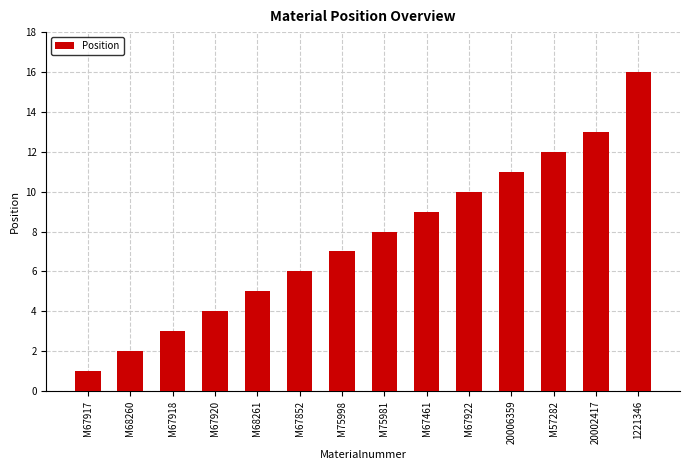

What is the label of the 8th bar from the right?

M75998